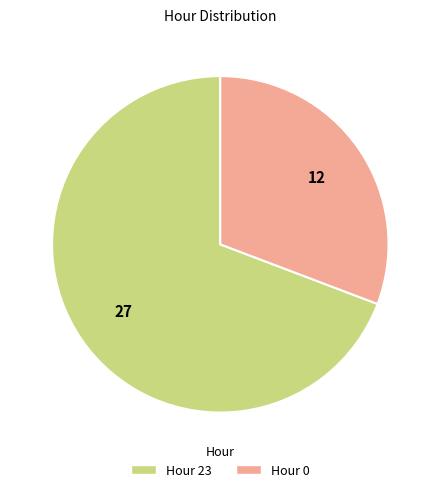

Which has a higher value, Hour 23 or Hour 0?

Hour 23